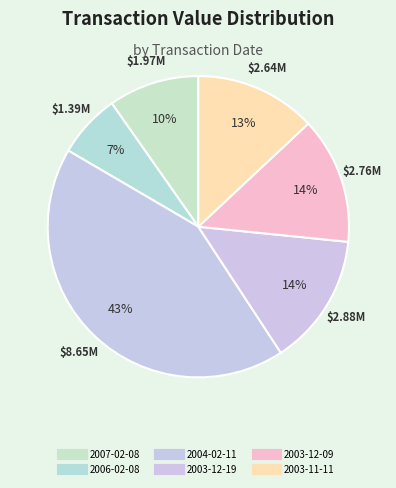

What is the ratio of the value at 2006-02-08 to the value at 2004-02-11?

0.2